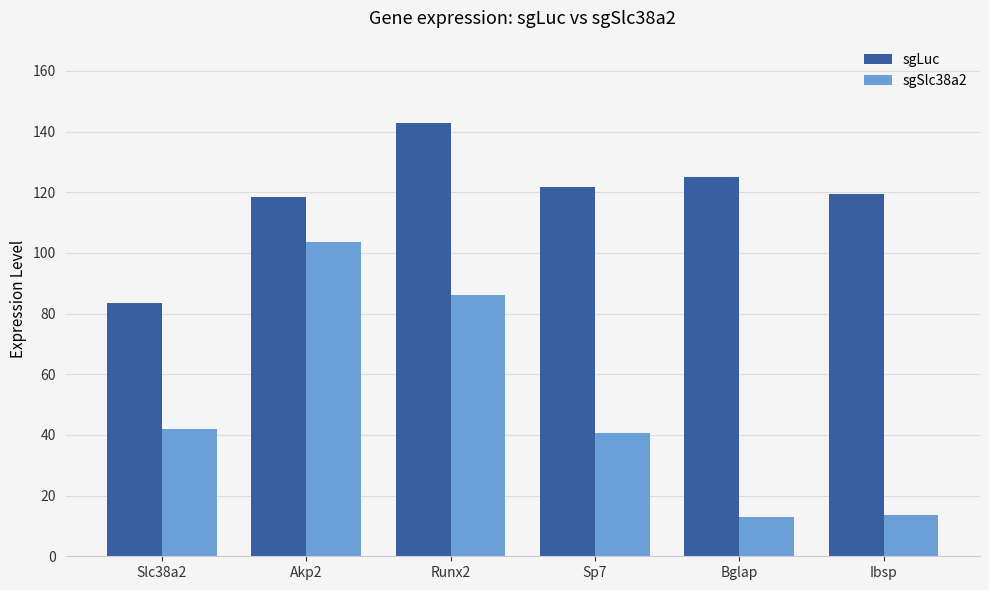

What is the label of the 5th bar from the left?

Bglap